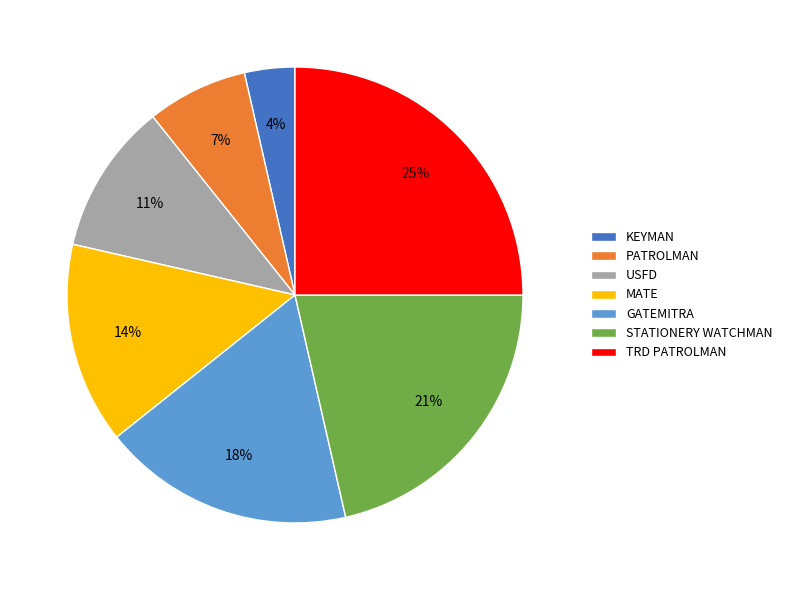

Is it true that MATE is 14% of the pie?

True